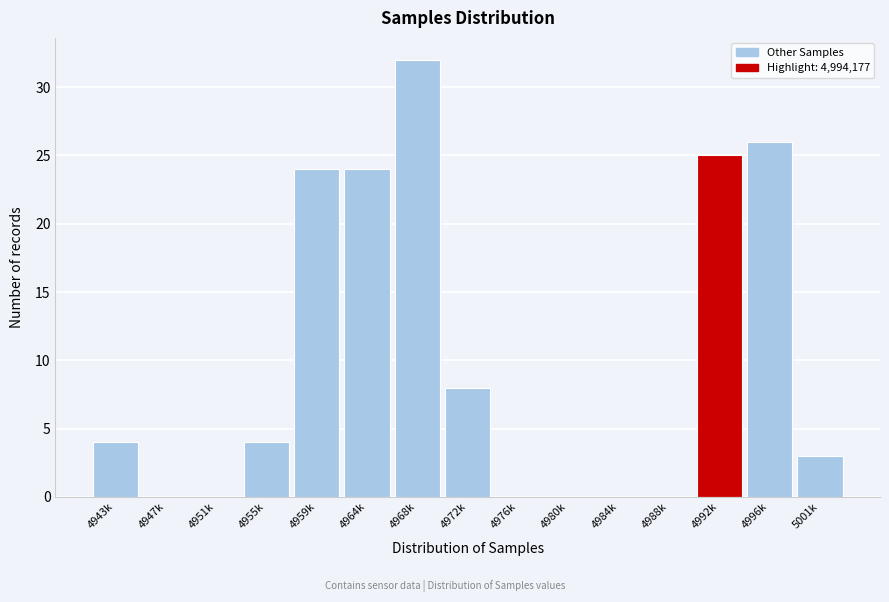

Reading left to right, extract all data points from this chart.

4943k=4	4947k=0	4951k=0	4955k=4	4959k=24	4964k=24	4968k=32	4972k=8	4976k=0	4980k=0	4984k=0	4988k=0	4992k=25	4996k=26	5001k=3